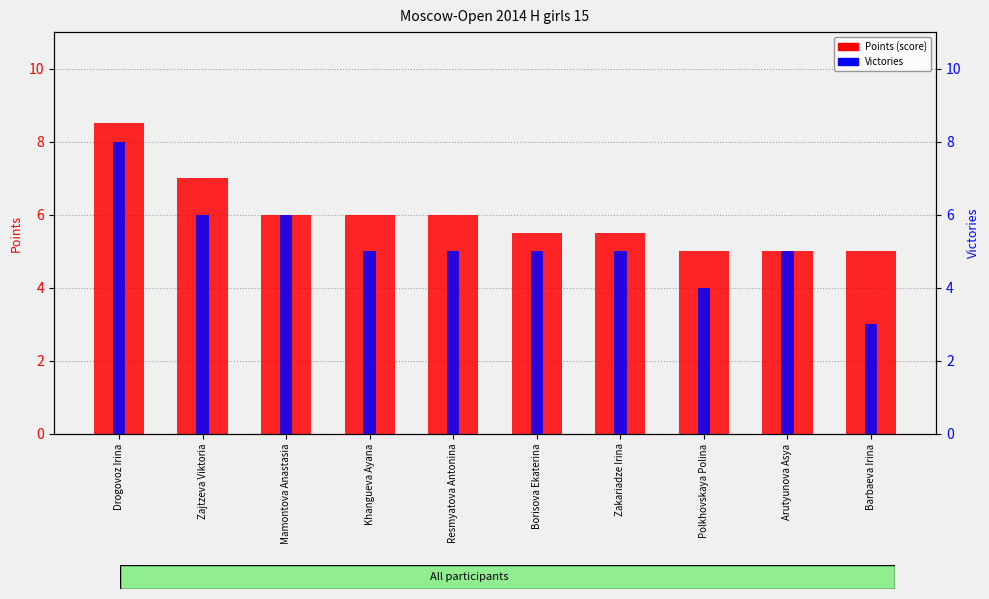

List the series in order of their peak value, highest first.

Points (score), Victories